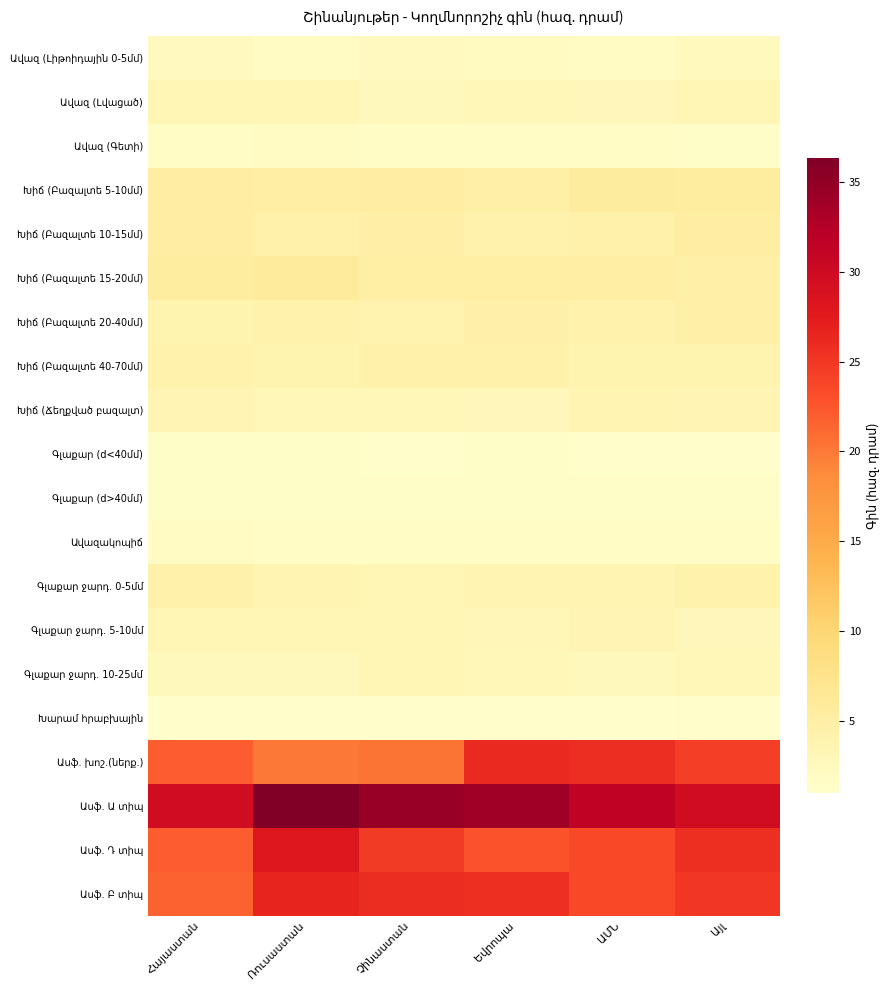

Is the value of Խիճ (Բազալտե 15-20մմ) at Հայաստան greater than the value of Ավազ (Լիթոիդային 0-5մմ) at Հայաստան?

Yes